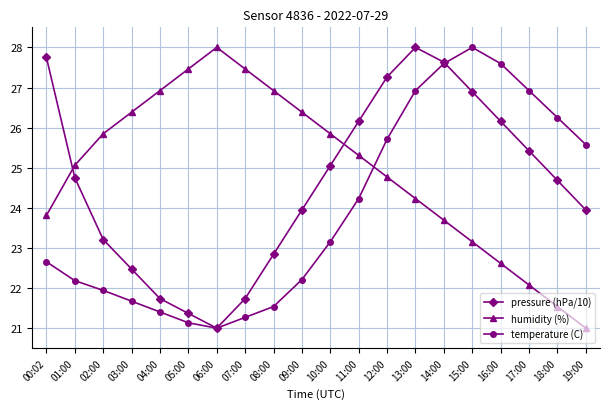

True or false: temperature (C) has a value of 27.6 at 16:00.

True